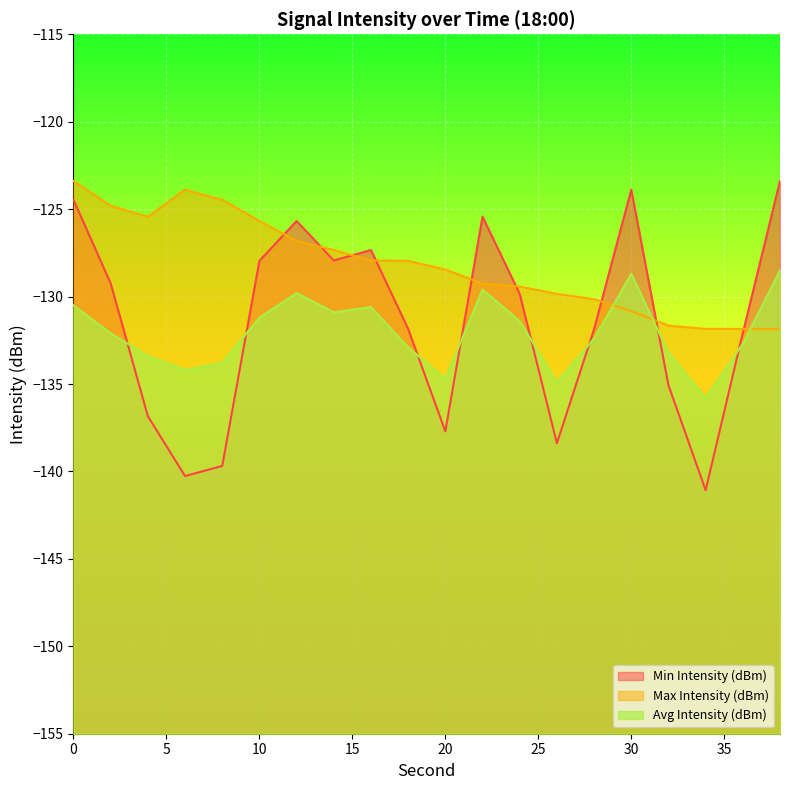

What are all the series names shown in the legend?

Min Intensity (dBm), Max Intensity (dBm), Avg Intensity (dBm)